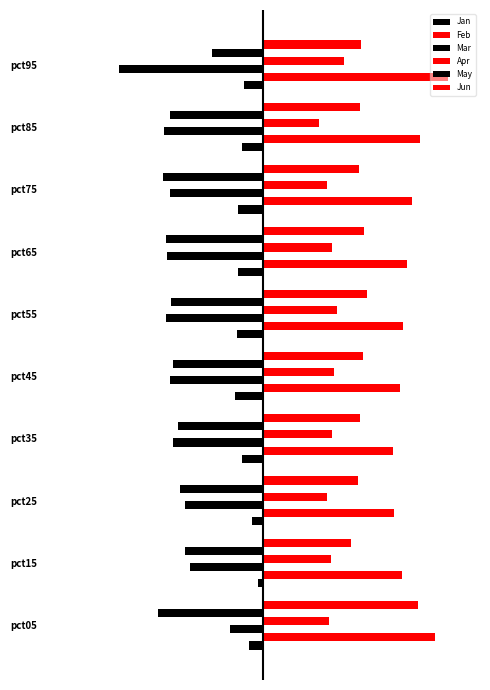

What are all the series names shown in the legend?

Jan, Feb, Mar, Apr, May, Jun